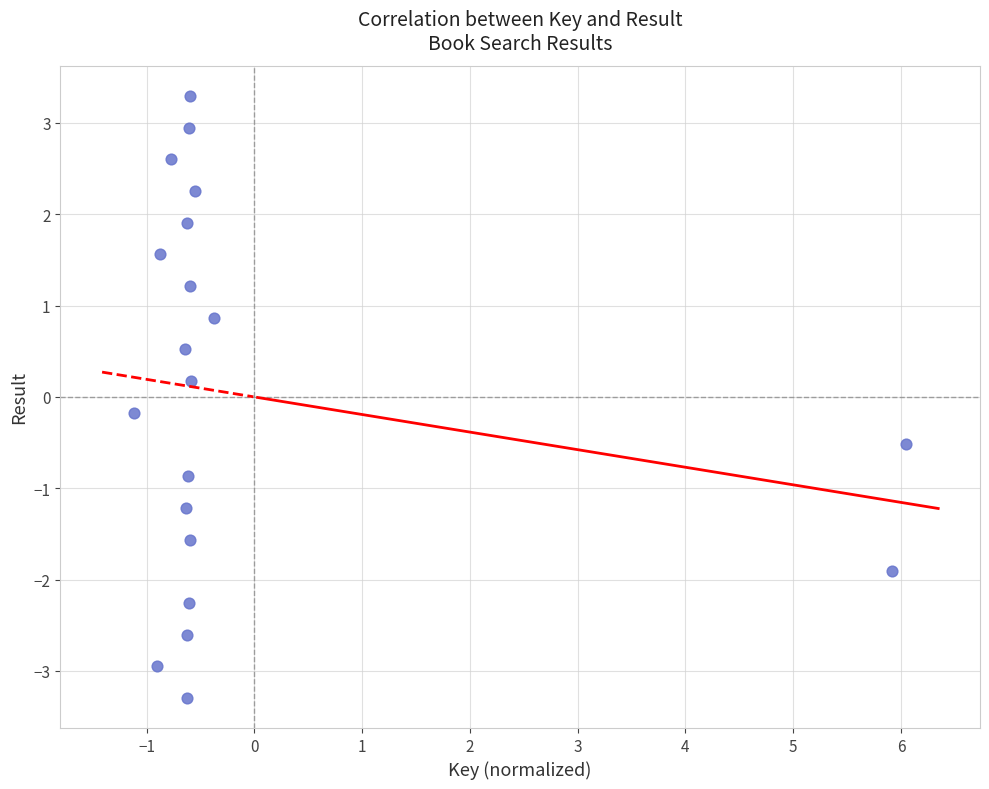

What is the range of X values (max minus min)?

7.2